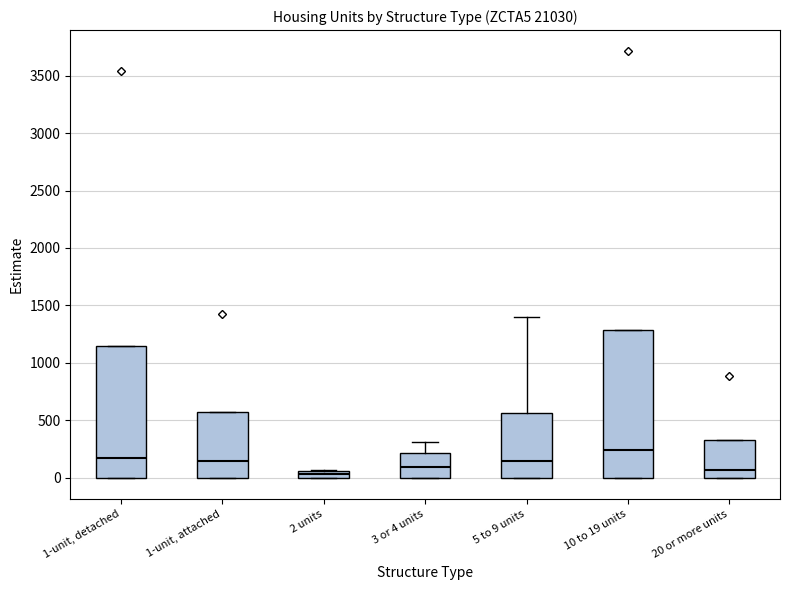

Where is the upper edge of the box for 5 to 9 units on the y-axis? The values are not printed on the chart, so give them approximately, as read against the axis.

550